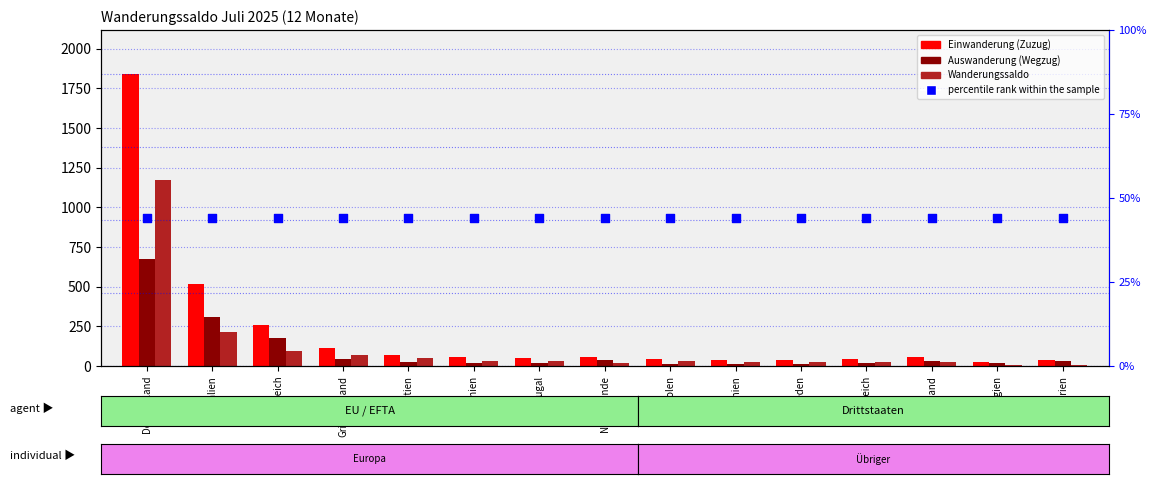

At which category is the sum across all series the highest?

Deutschland